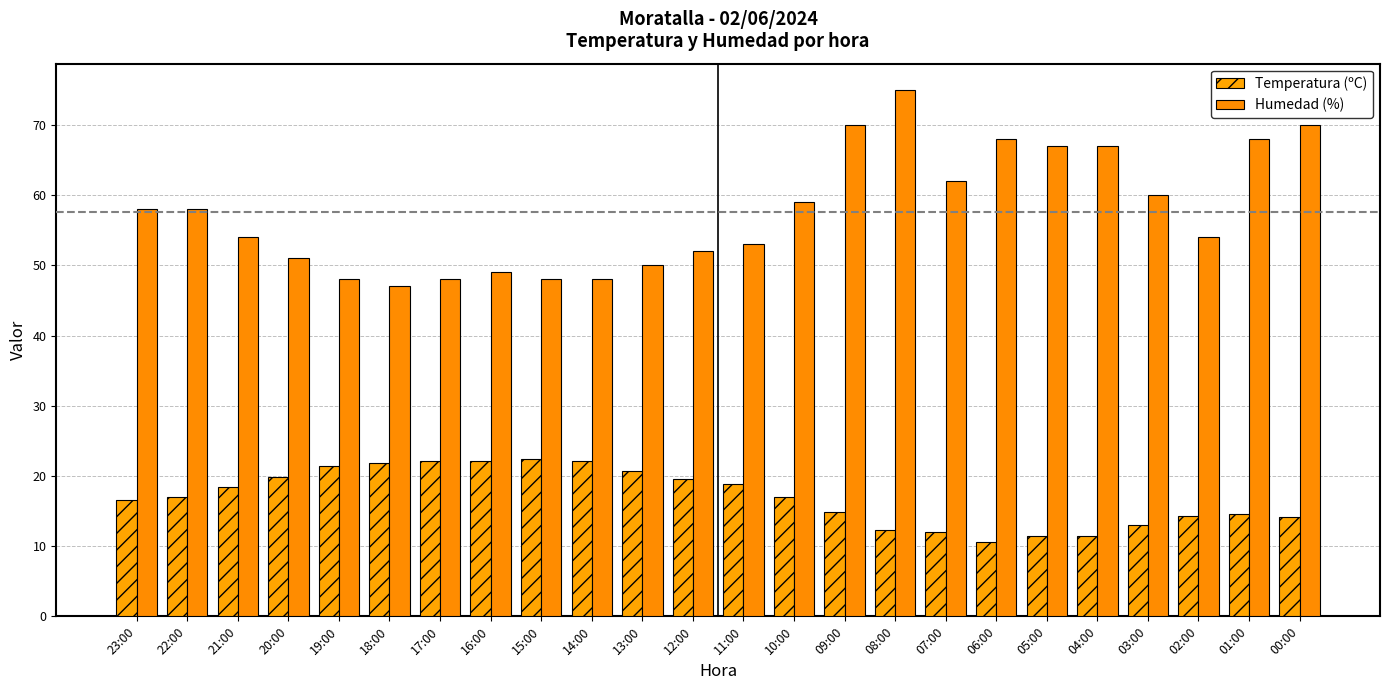

Where does the Temperatura (ºC) series first go above 17?

21:00